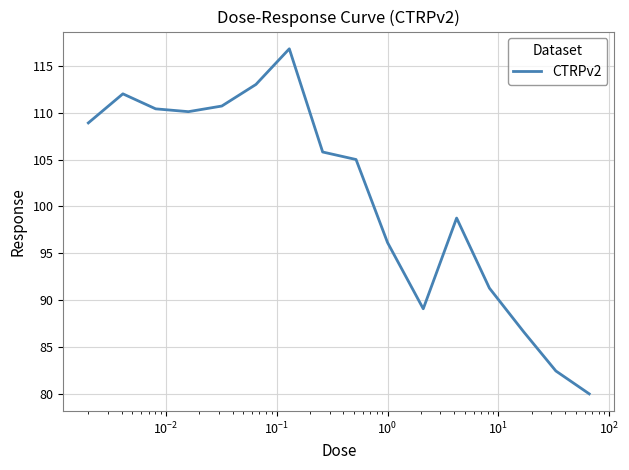

What is the maximum value shown in the chart?

116.8